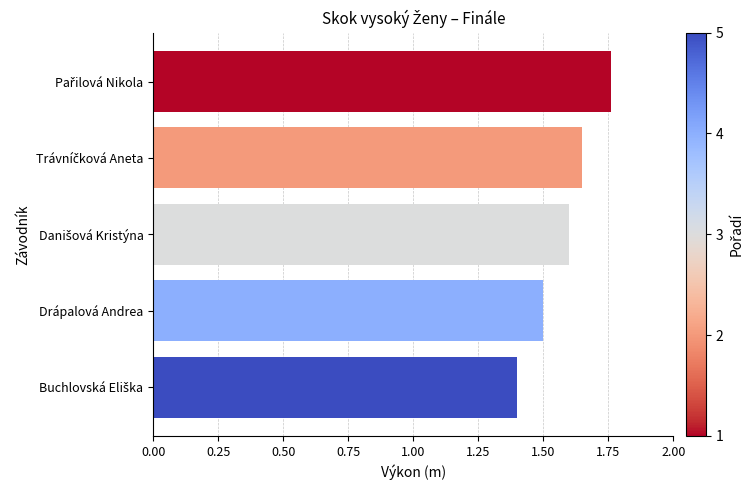

What is the sum of all values?

7.9